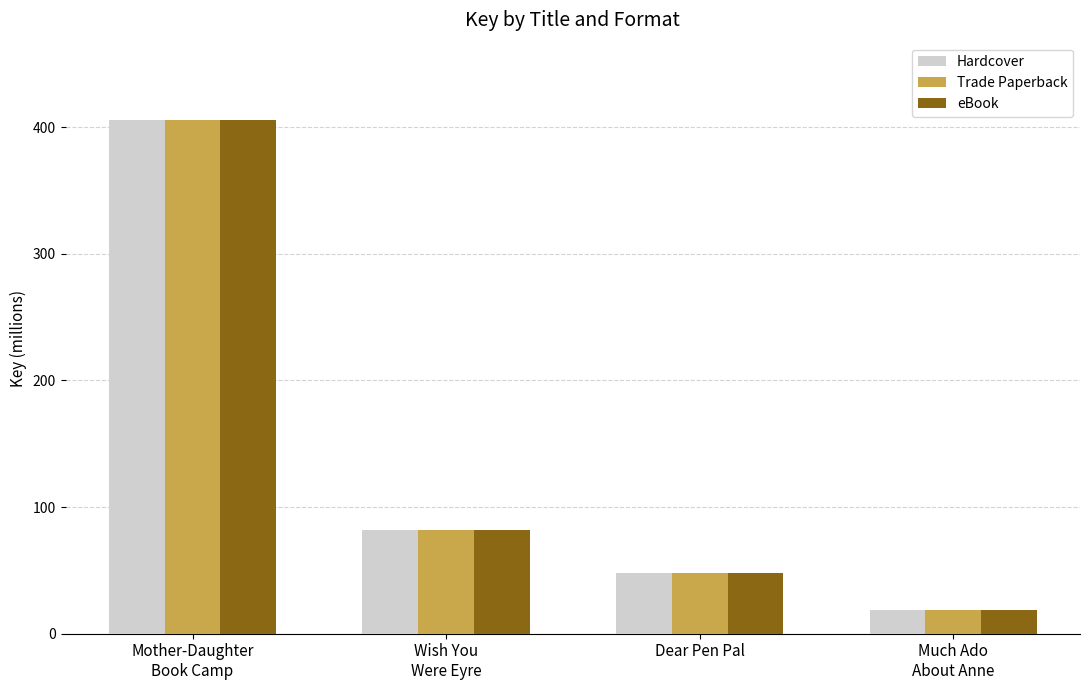

What is the total value across all series at Much Ado
About Anne?

56.4